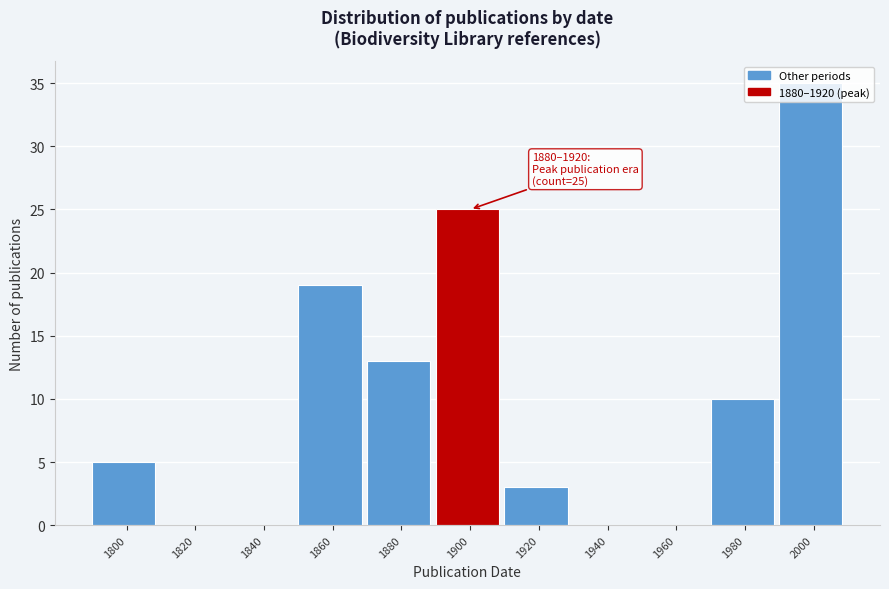

What is the sum of the values at 1940 and 1920?

3